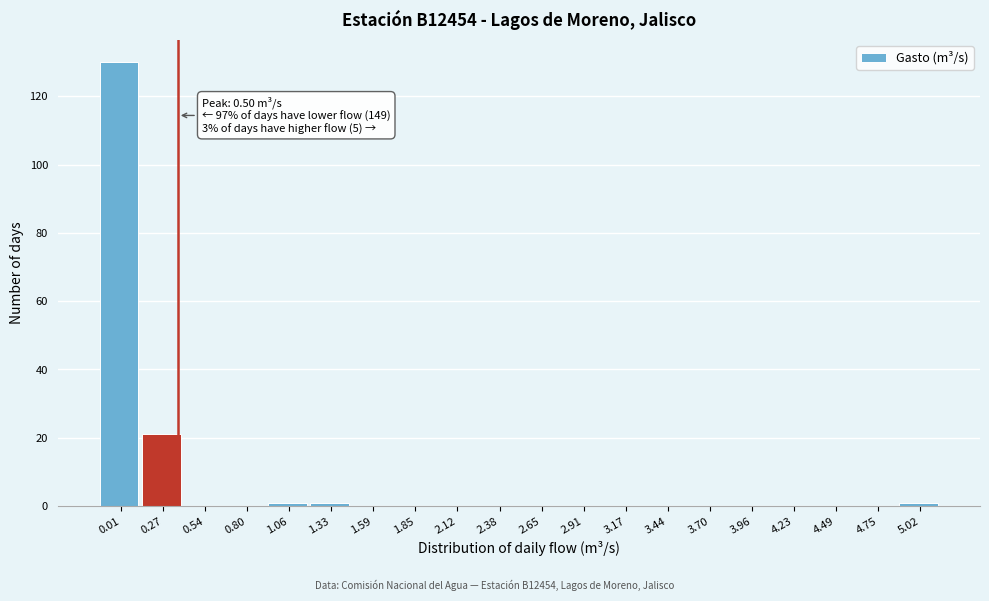

Reading left to right, extract all data points from this chart.

0.01=130	0.27=21	0.54=0	0.80=0	1.06=1	1.33=1	1.59=0	1.85=0	2.12=0	2.38=0	2.65=0	2.91=0	3.17=0	3.44=0	3.70=0	3.96=0	4.23=0	4.49=0	4.75=0	5.02=1